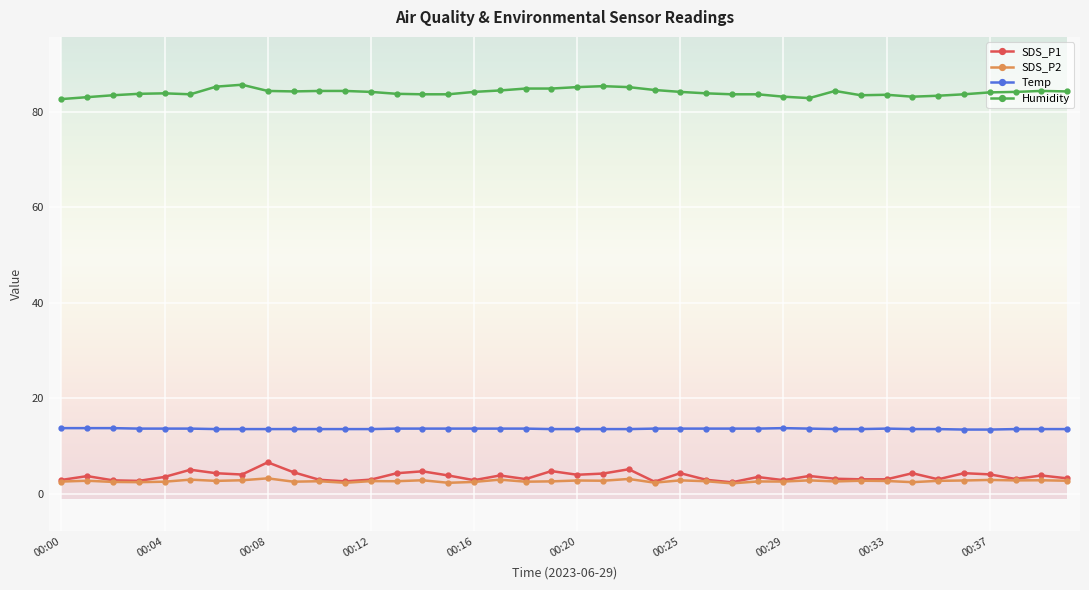

What is the highest value of the SDS_P1 series?

6.7